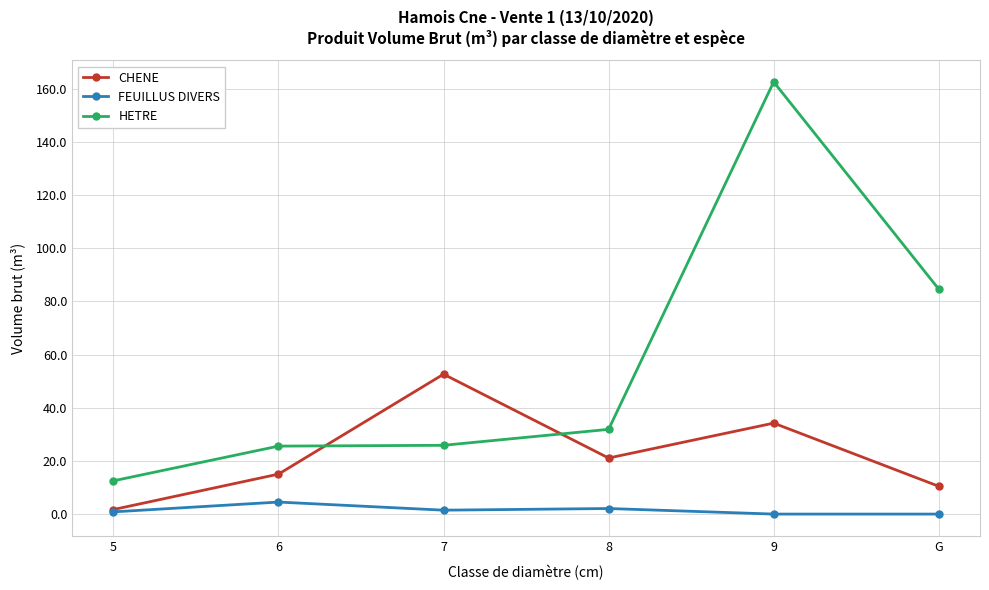

What is the maximum value shown in the chart?

162.5